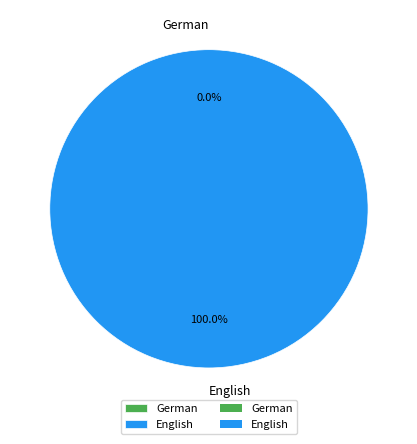

Which category has the biggest portion of the pie?

English